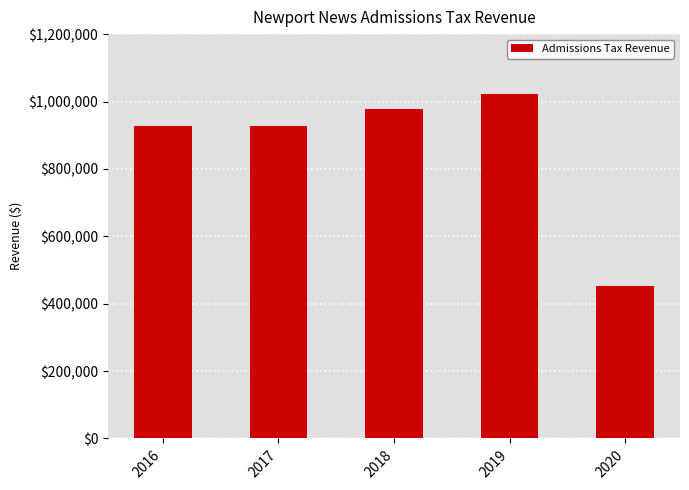

Are the bars grouped side by side (vs. stacked)?

No